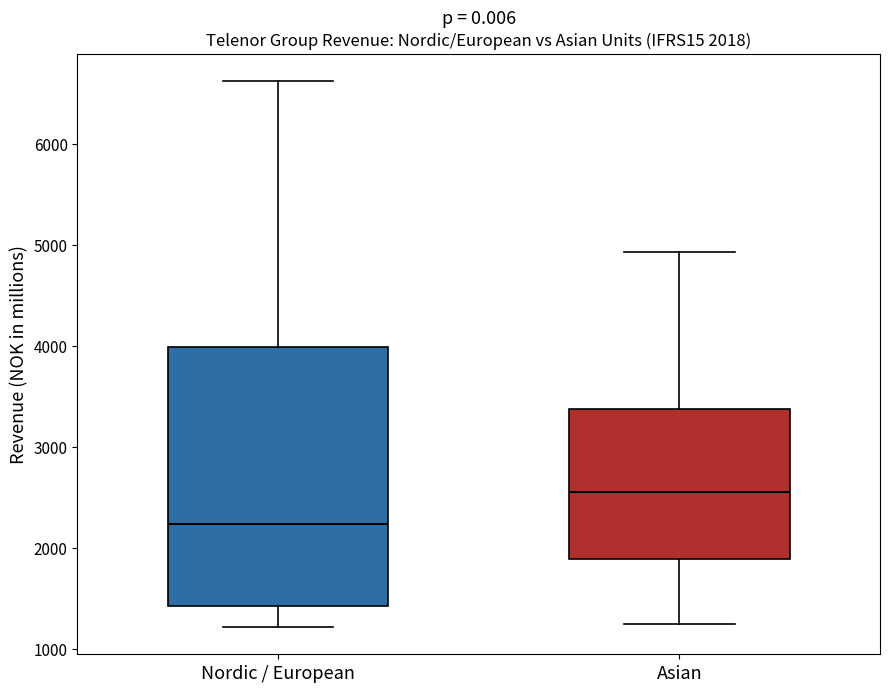

Which box's median line is the lowest?

Nordic / European